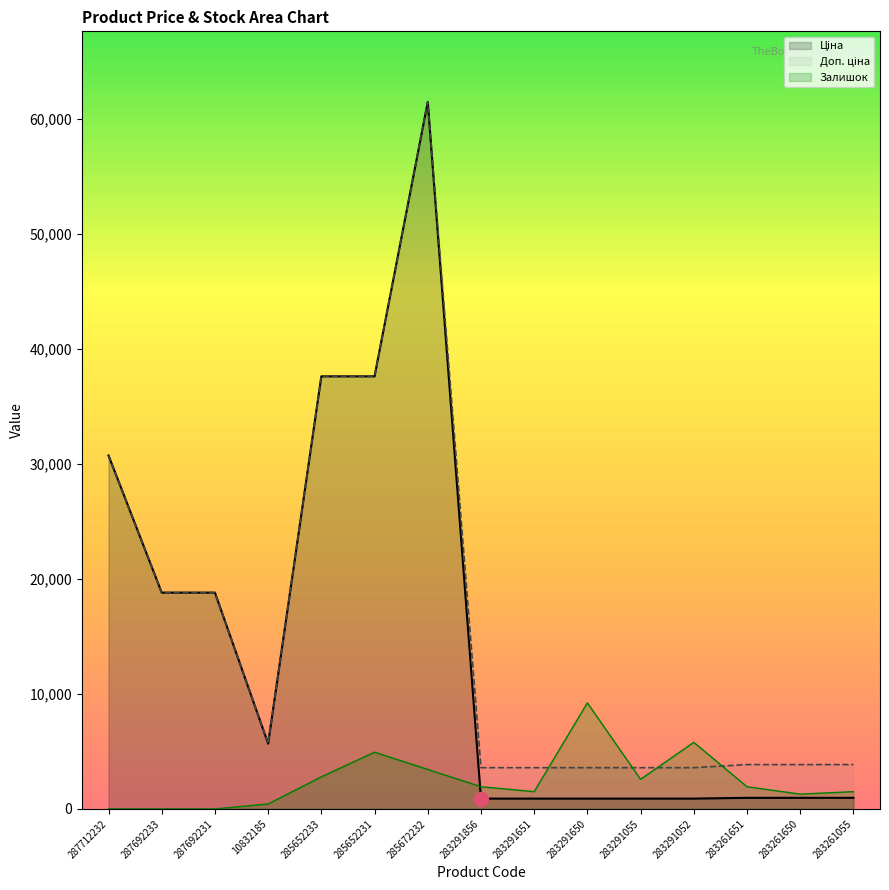

What is the difference between the Залишок values at 285652231 and 283291650?

4286.1